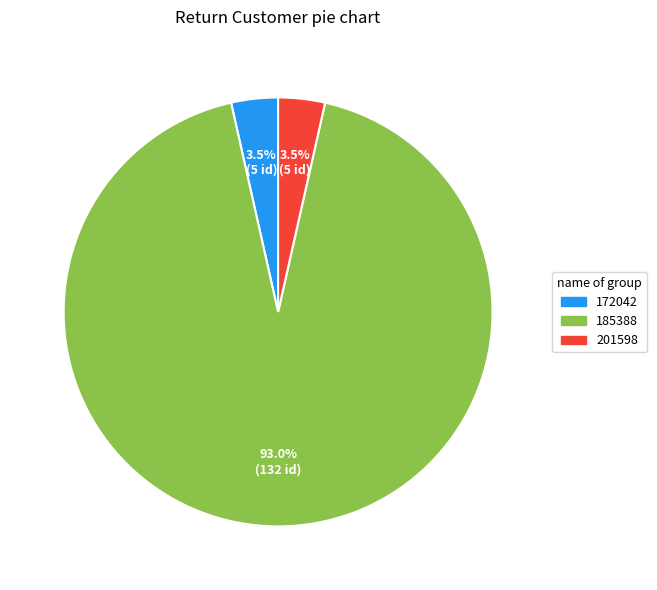

How many slices are in this pie chart?

3